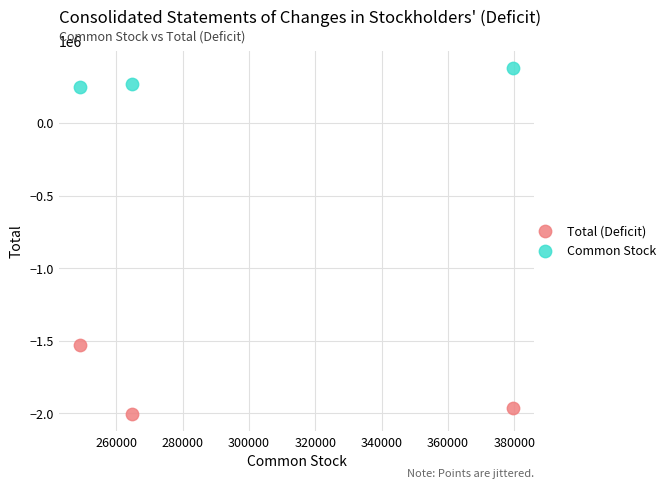

Across all data points, what is the range of Y values (max minus min)?

2384199